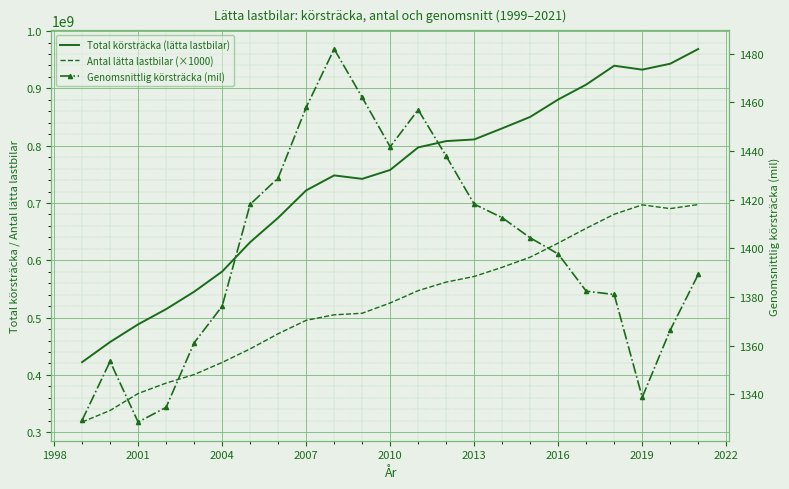

What is the minimum value shown in the chart?

1328.5